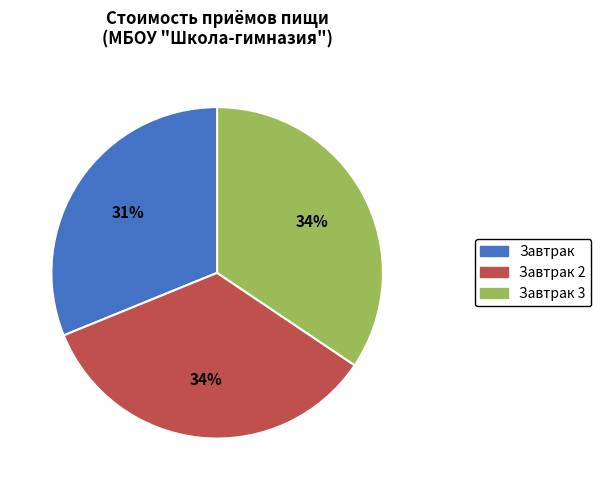

To the nearest percent, what is the difference between the largest and smallest slice percentages?

3%